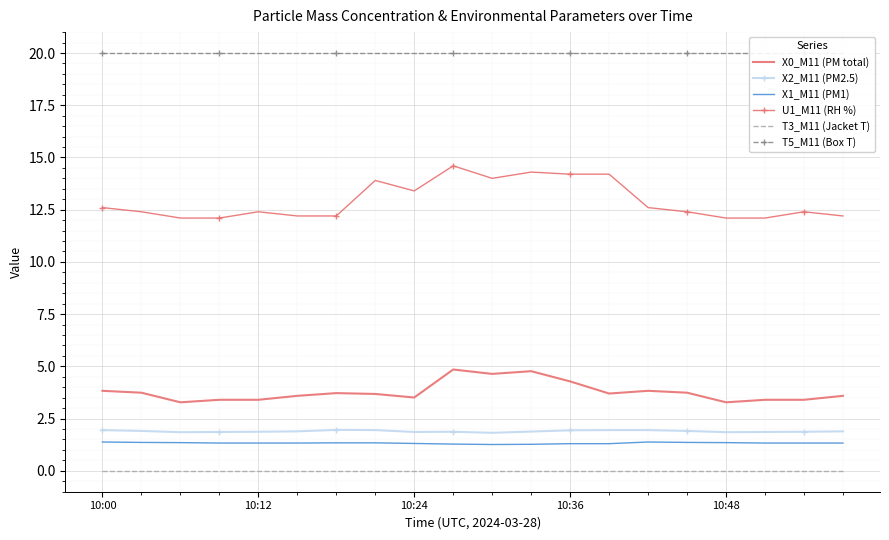

Where is the first local maximum for X2_M11 (PM2.5)?

6